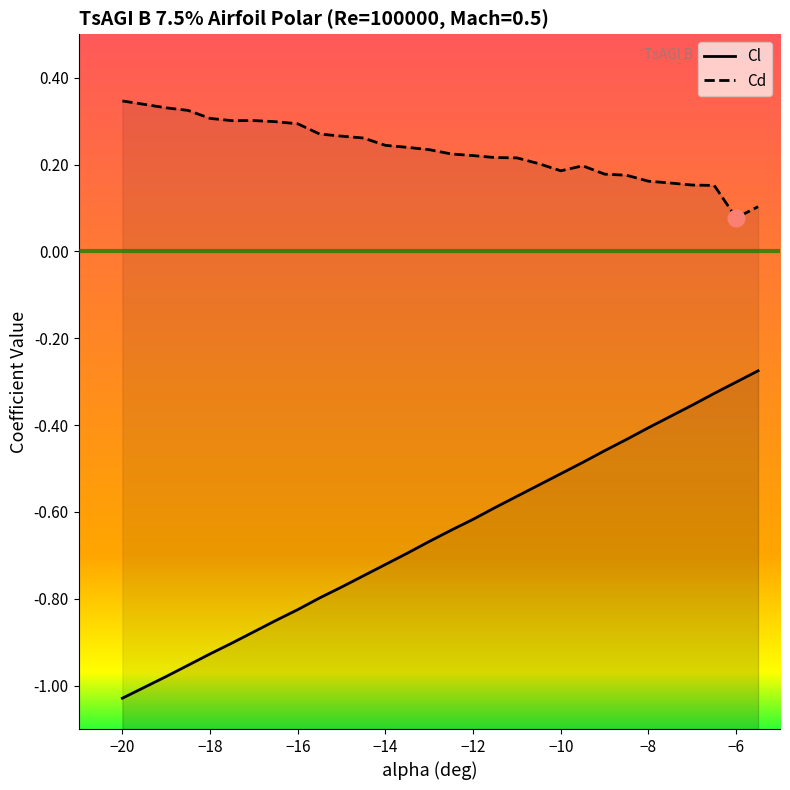

What is the label of the 13th point from the left?

-14